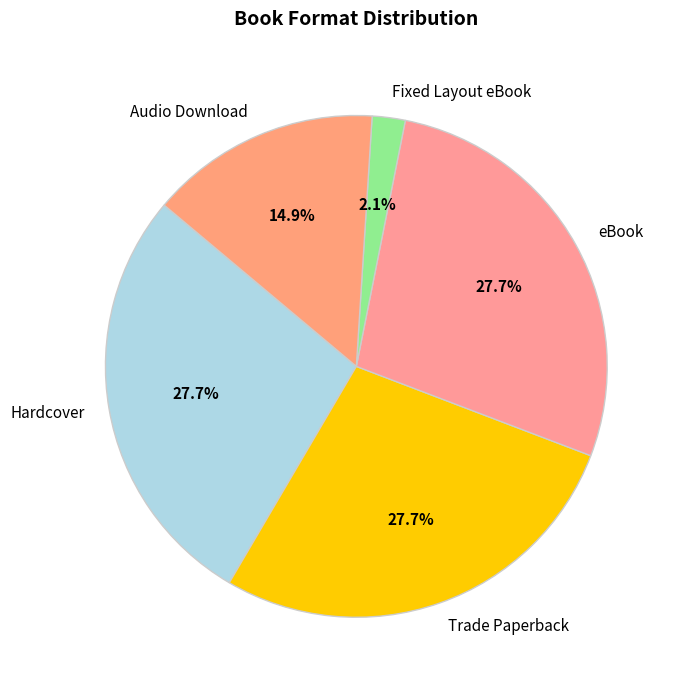

Approximately how many times larger is the value at eBook compared to Hardcover?

1.0